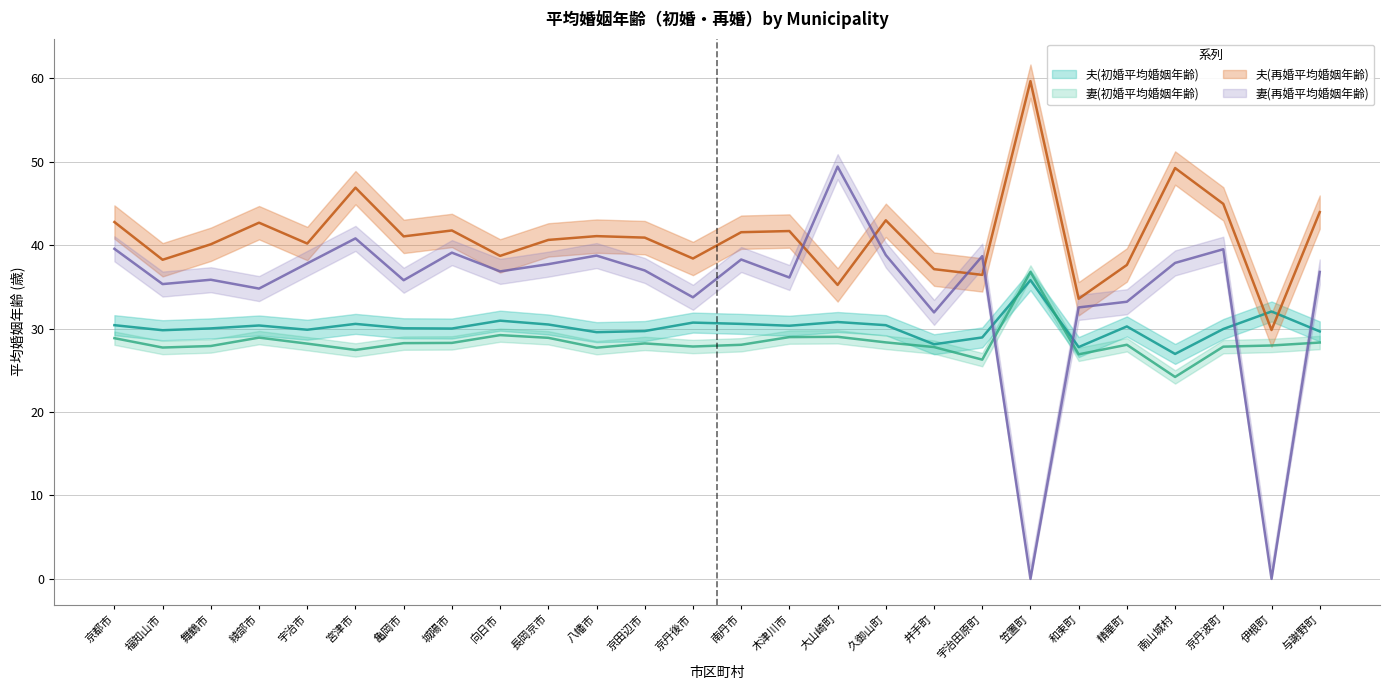

Reading left to right, list all the values displayed in this chart.

夫(初婚平均婚姻年齢): 京都市=30.4	福知山市=29.8	舞鶴市=30.0	綾部市=30.4	宇治市=29.9	宮津市=30.6	亀岡市=30.0	城陽市=30.0	向日市=31.0	長岡京市=30.5	八幡市=29.6	京田辺市=29.7	京丹後市=30.7	南丹市=30.6	木津川市=30.3	大山崎町=30.8	久御山町=30.4	井手町=28.1	宇治田原町=28.9	笠置町=35.8	和束町=27.8	精華町=30.3	南山城村=27.0	京丹波町=30.0	伊根町=32.1	与謝野町=29.7
妻(初婚平均婚姻年齢): 京都市=28.9	福知山市=27.7	舞鶴市=27.9	綾部市=28.9	宇治市=28.2	宮津市=27.4	亀岡市=28.3	城陽市=28.3	向日市=29.2	長岡京市=28.9	八幡市=27.7	京田辺市=28.2	京丹後市=27.9	南丹市=28.1	木津川市=29.0	大山崎町=29.0	久御山町=28.4	井手町=27.8	宇治田原町=26.3	笠置町=36.8	和束町=26.9	精華町=28.1	南山城村=24.2	京丹波町=27.8	伊根町=28.0	与謝野町=28.3
夫(再婚平均婚姻年齢): 京都市=42.8	福知山市=38.3	舞鶴市=40.1	綾部市=42.7	宇治市=40.2	宮津市=46.9	亀岡市=41.1	城陽市=41.8	向日市=38.7	長岡京市=40.6	八幡市=41.1	京田辺市=40.9	京丹後市=38.4	南丹市=41.6	木津川市=41.7	大山崎町=35.2	久御山町=43.0	井手町=37.1	宇治田原町=36.4	笠置町=59.7	和束町=33.6	精華町=37.6	南山城村=49.2	京丹波町=45.0	伊根町=29.8	与謝野町=44.0
妻(再婚平均婚姻年齢): 京都市=39.6	福知山市=35.3	舞鶴市=35.9	綾部市=34.8	宇治市=37.8	宮津市=40.8	亀岡市=35.8	城陽市=39.1	向日市=36.9	長岡京市=37.7	八幡市=38.8	京田辺市=37.0	京丹後市=33.8	南丹市=38.3	木津川市=36.1	大山崎町=49.4	久御山町=38.8	井手町=31.9	宇治田原町=38.7	笠置町=0.0	和束町=32.5	精華町=33.2	南山城村=37.9	京丹波町=39.5	伊根町=0.0	与謝野町=36.8